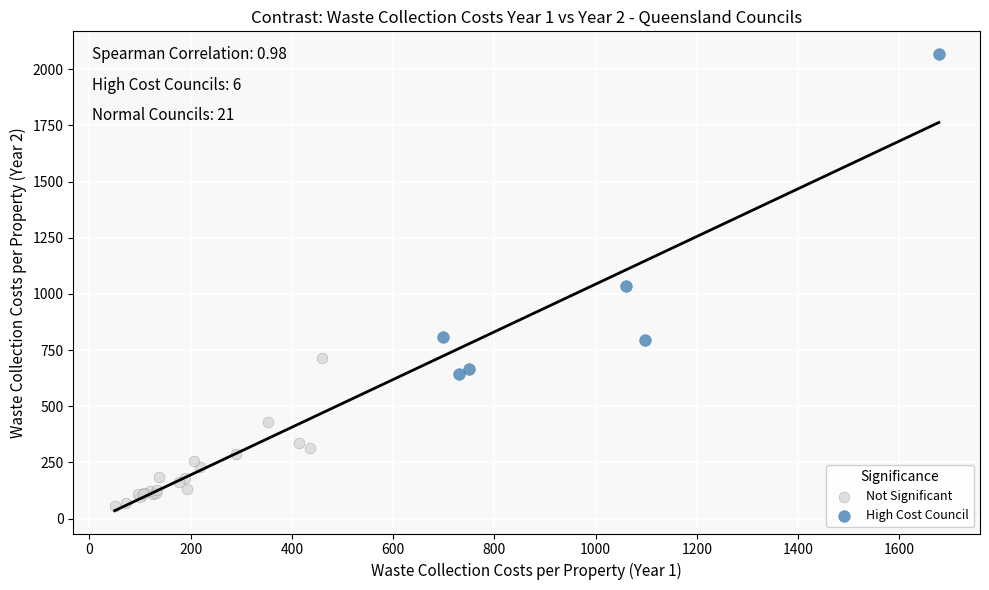

Which series contains the highest Y value?

High Cost Council